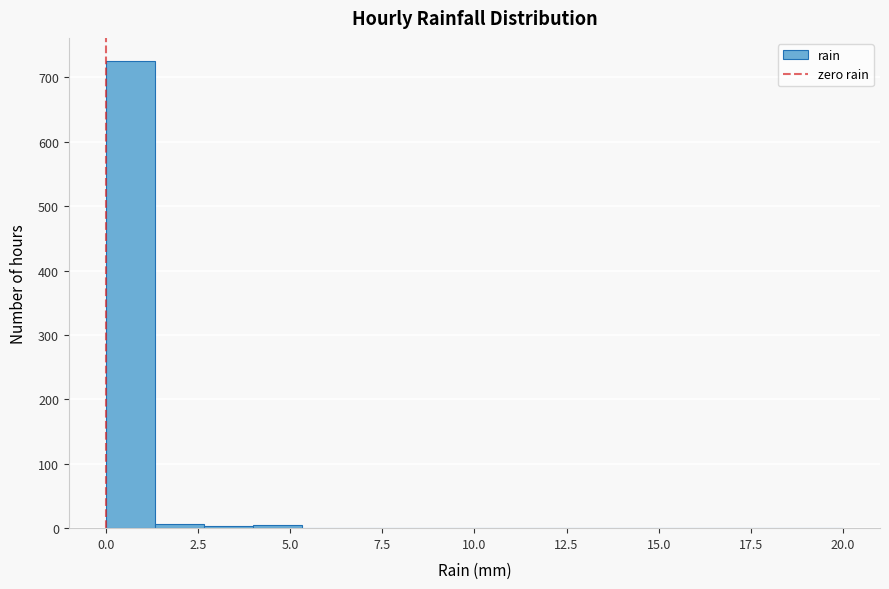

Around what value on the x-axis is the tallest bar? Give the approximate position of its centre, as read against the axis.

0.5